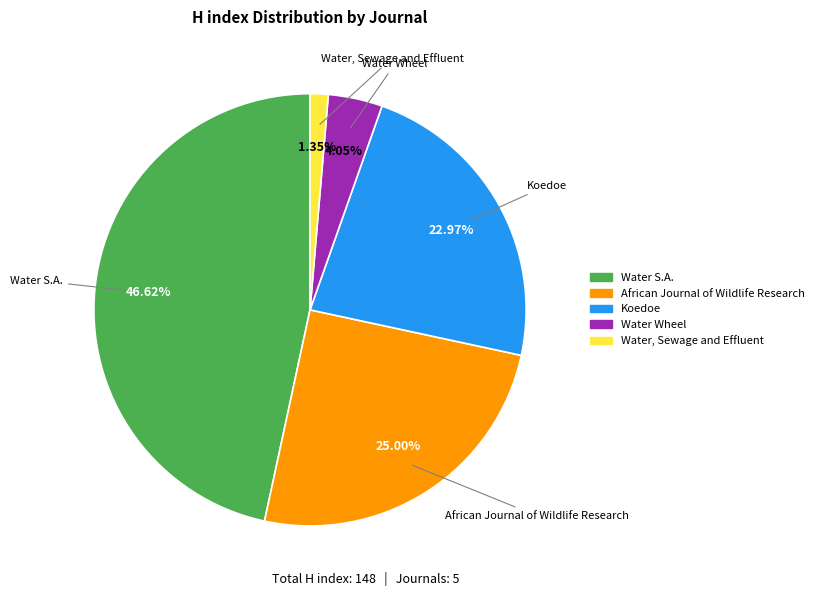

What is the ratio of the value at Water S.A. to the value at Water Wheel?

11.5